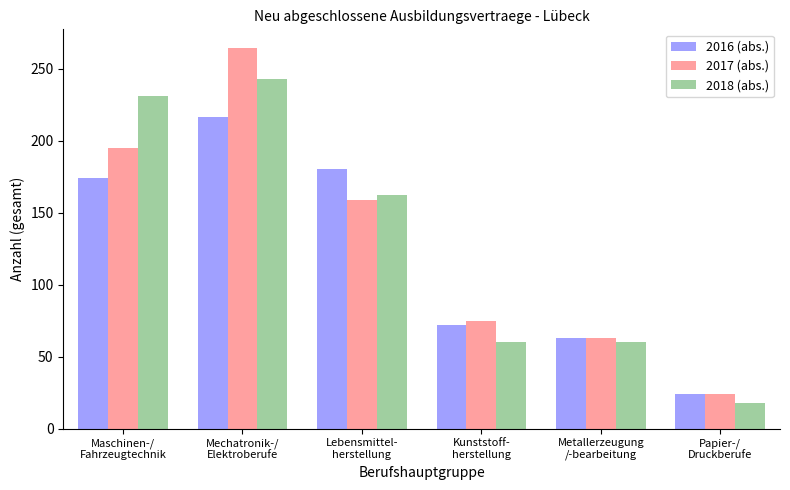

Which series has the widest spread of values?

2017 (abs.)